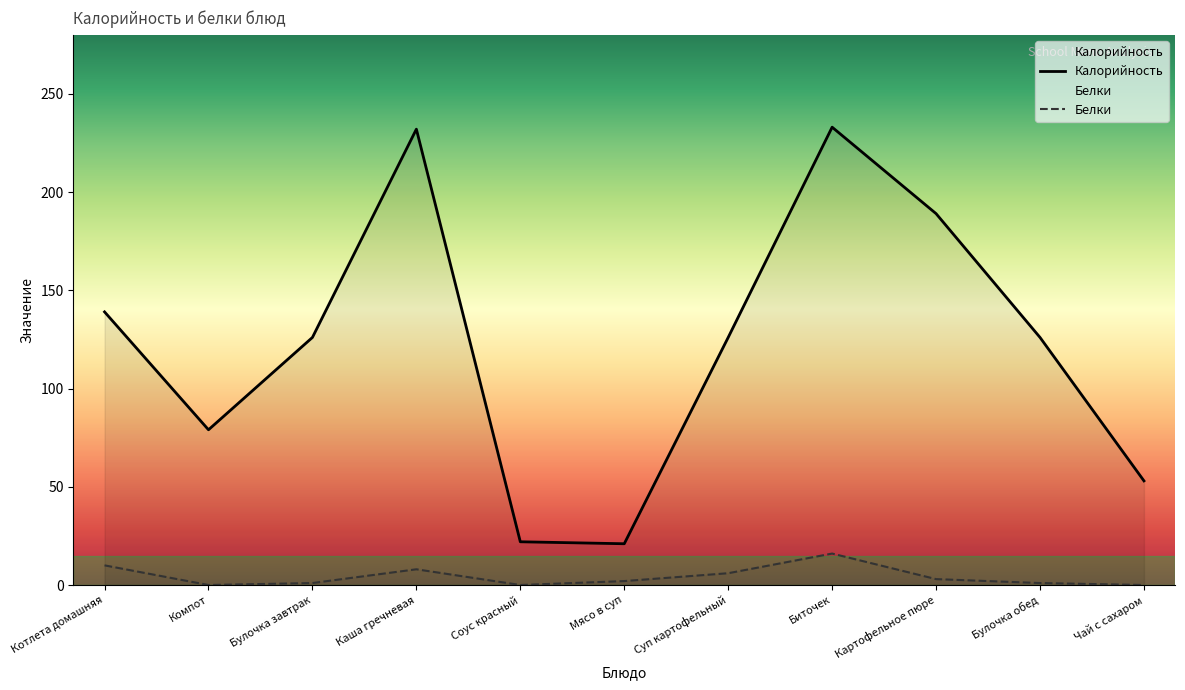

At which category is the sum across all series the highest?

Биточек